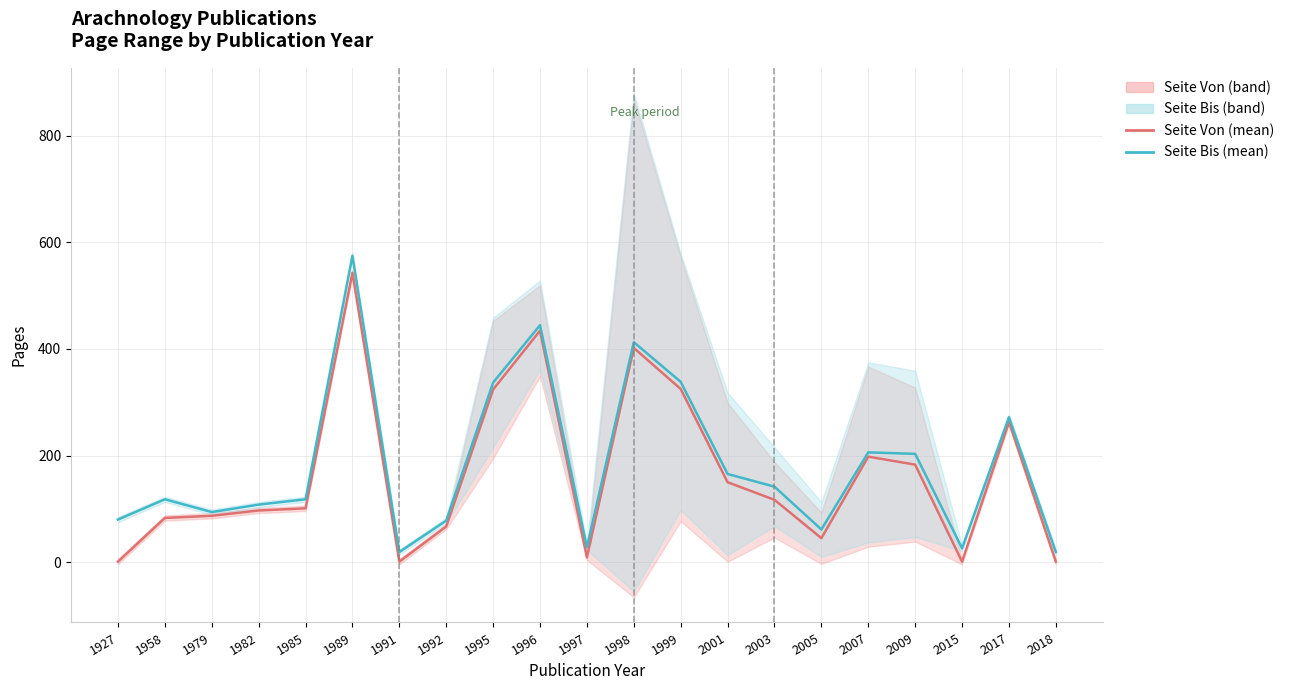

List the labels in order of Seite Bis (mean) value, largest first.

1989, 1996, 1998, 1999, 1995, 2017, 2007, 2009, 2001, 2003, 1958, 1985, 1982, 1979, 1927, 1992, 2005, 1997, 2015, 1991, 2018